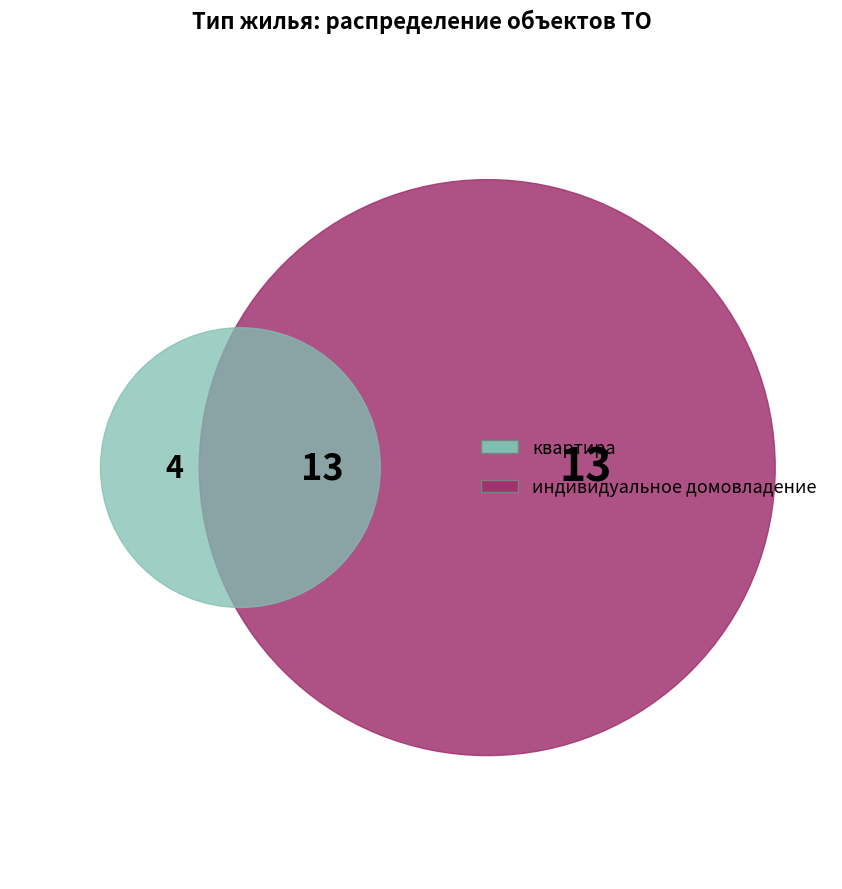

To the nearest percent, what percentage of the pie is индивидуальное домовладение?

43%